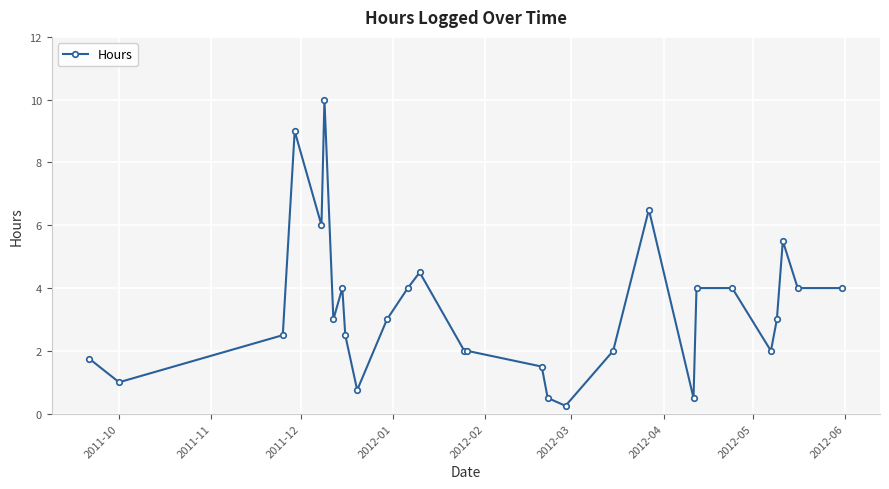

Is this an area chart (filled region under the line)?

No